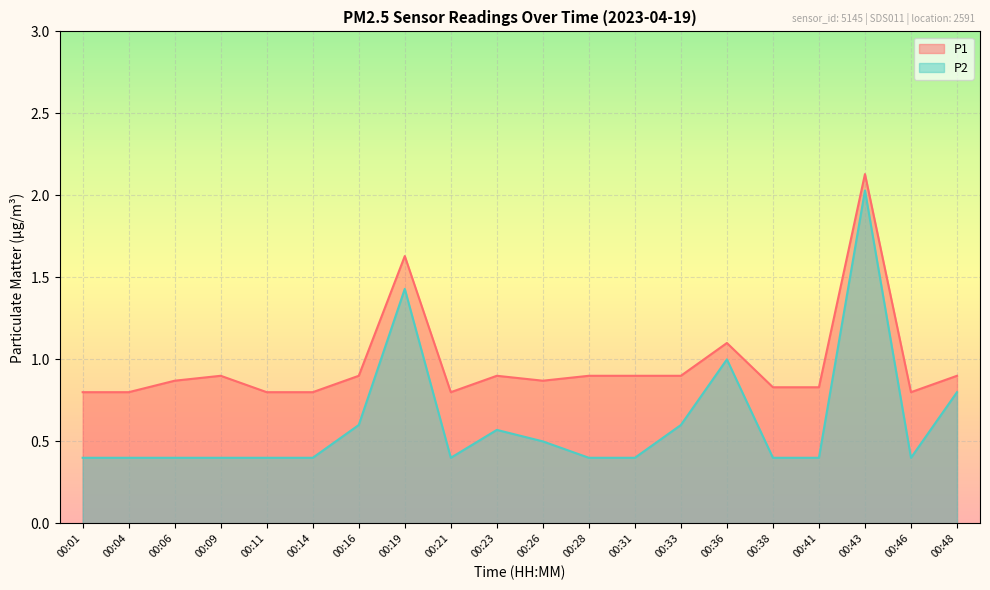

True or false: P2 and P1 cross at least once.

False